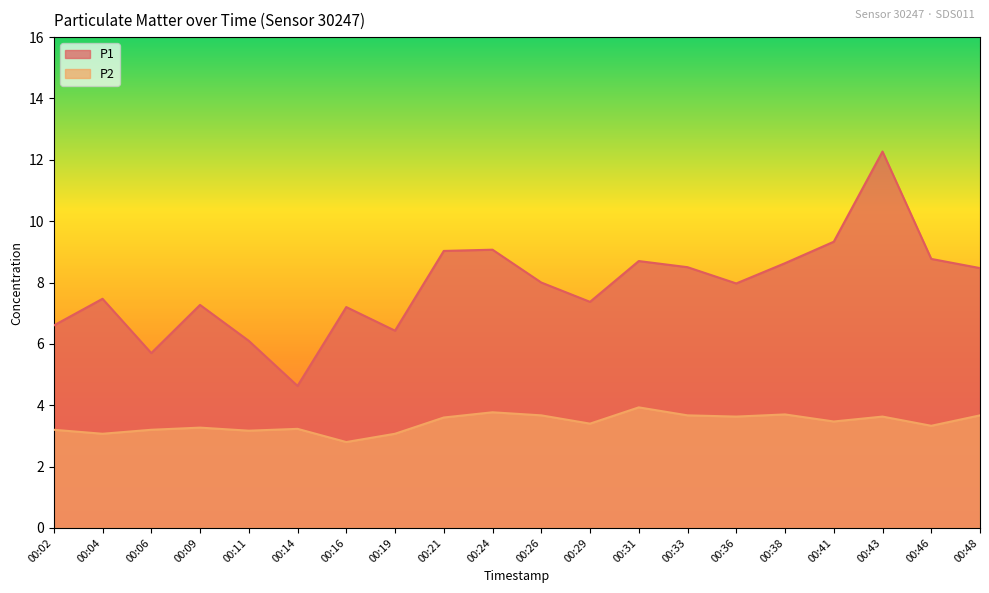

Reading right to left, what are all the values shown in this chart?

P1: 8.5	8.8	12.3	9.3	8.6	8.0	8.5	8.7	7.4	8.0	9.1	9.0	6.4	7.2	4.6	6.1	7.3	5.7	7.5	6.6
P2: 3.7	3.3	3.6	3.5	3.7	3.6	3.7	3.9	3.4	3.7	3.8	3.6	3.1	2.8	3.2	3.2	3.3	3.2	3.1	3.2